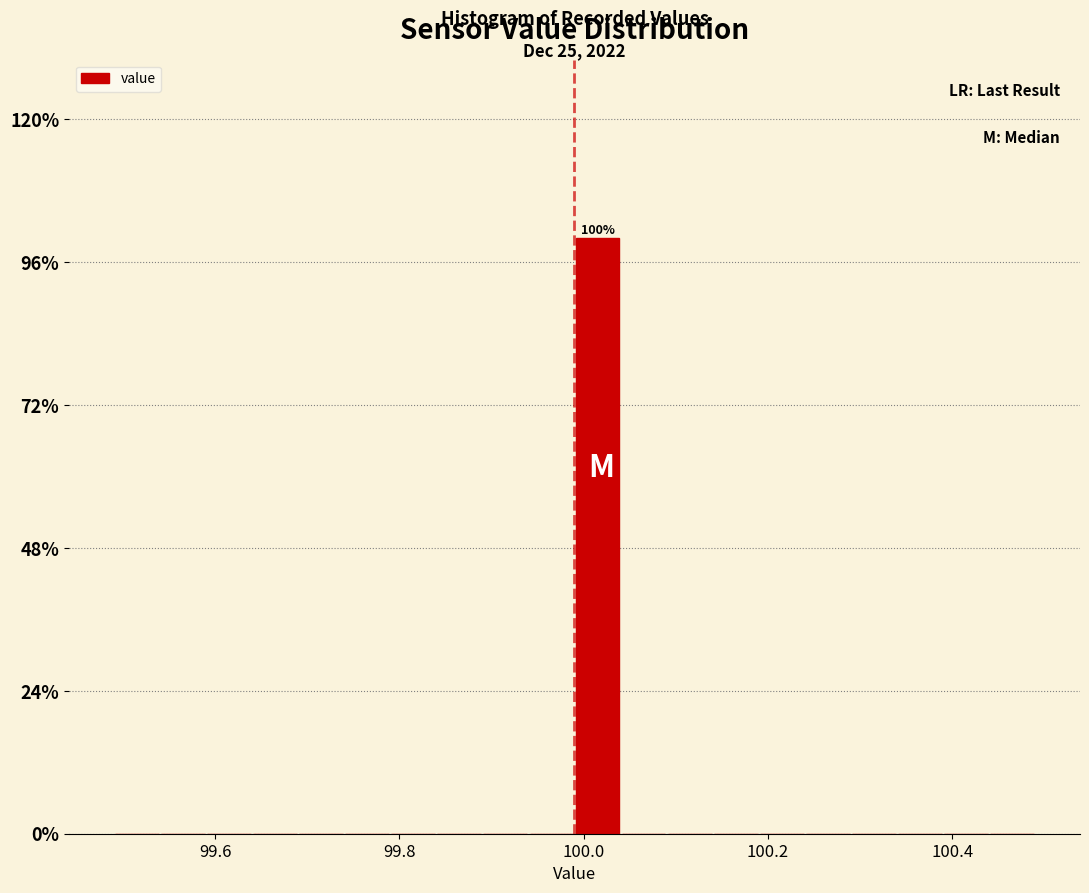

Read against the x-axis, roughly where is the centre of the tallest bar?

100.02